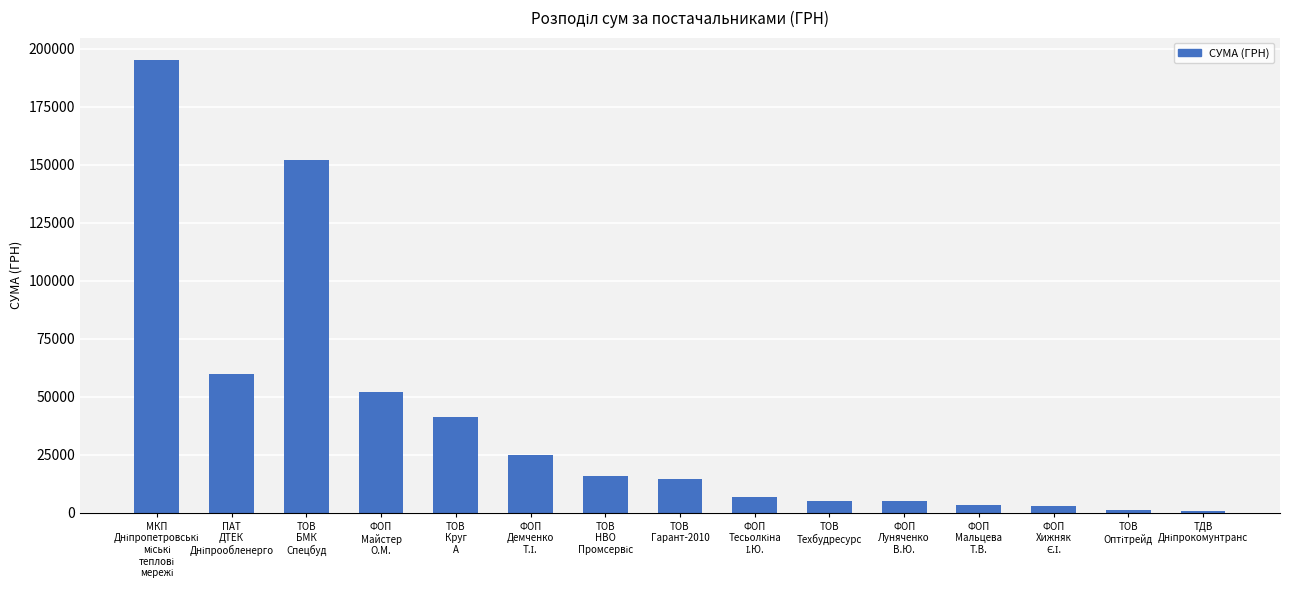

What is the maximum value shown in the chart?

195116.7